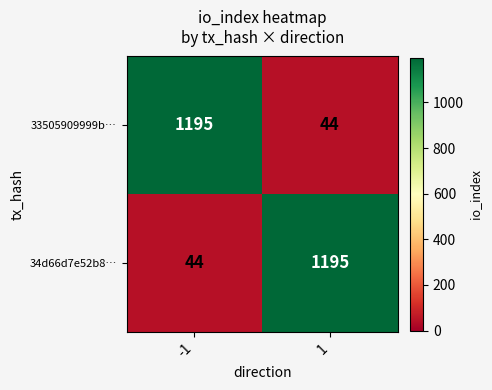

What is the total value across all series at -1?

1239